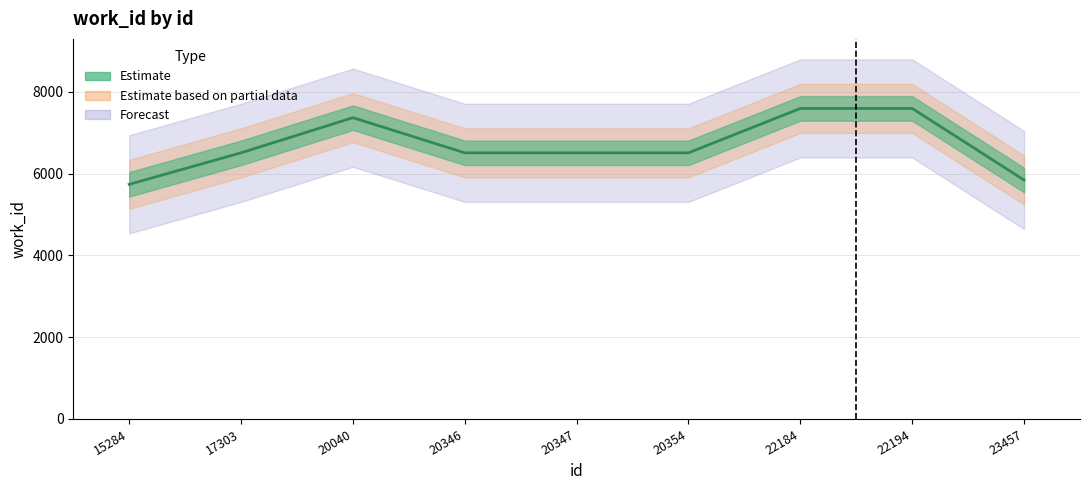

Where is the data nearest to the value 6663?

17303